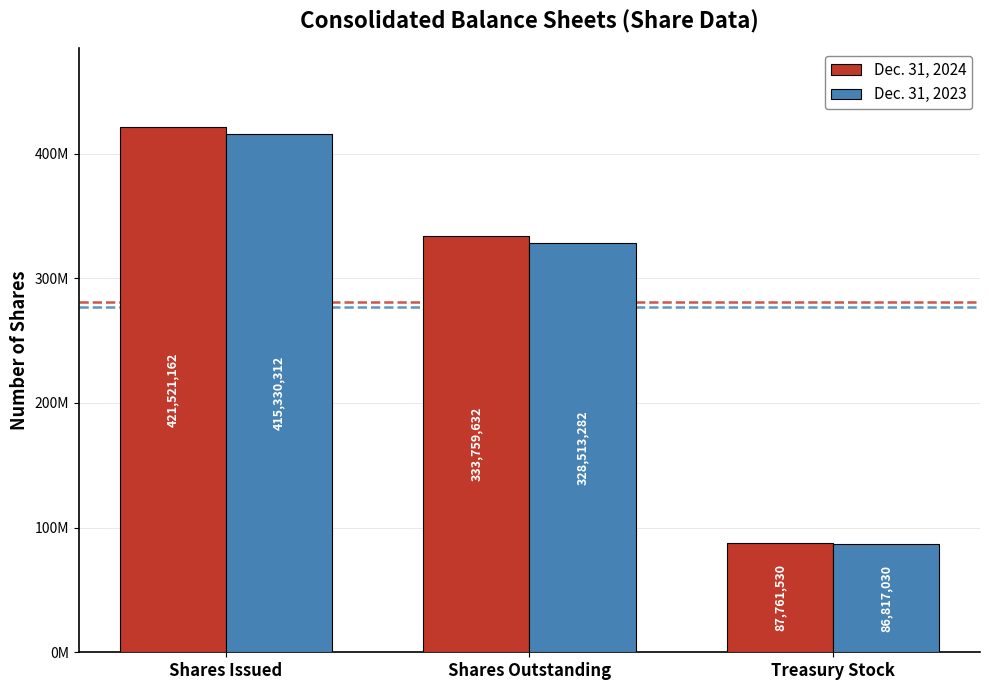

What is the total value across all series at Treasury Stock?

174578560